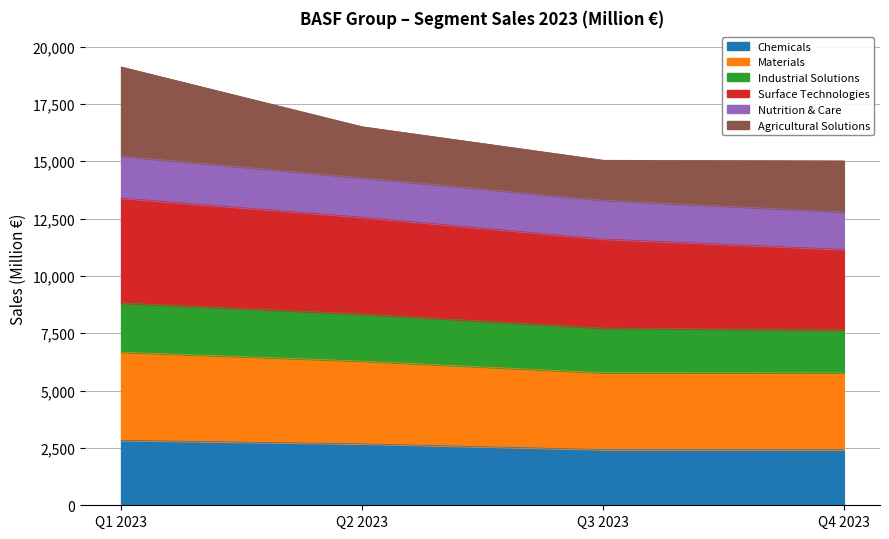

What is the average value of the Chemicals series?

2592